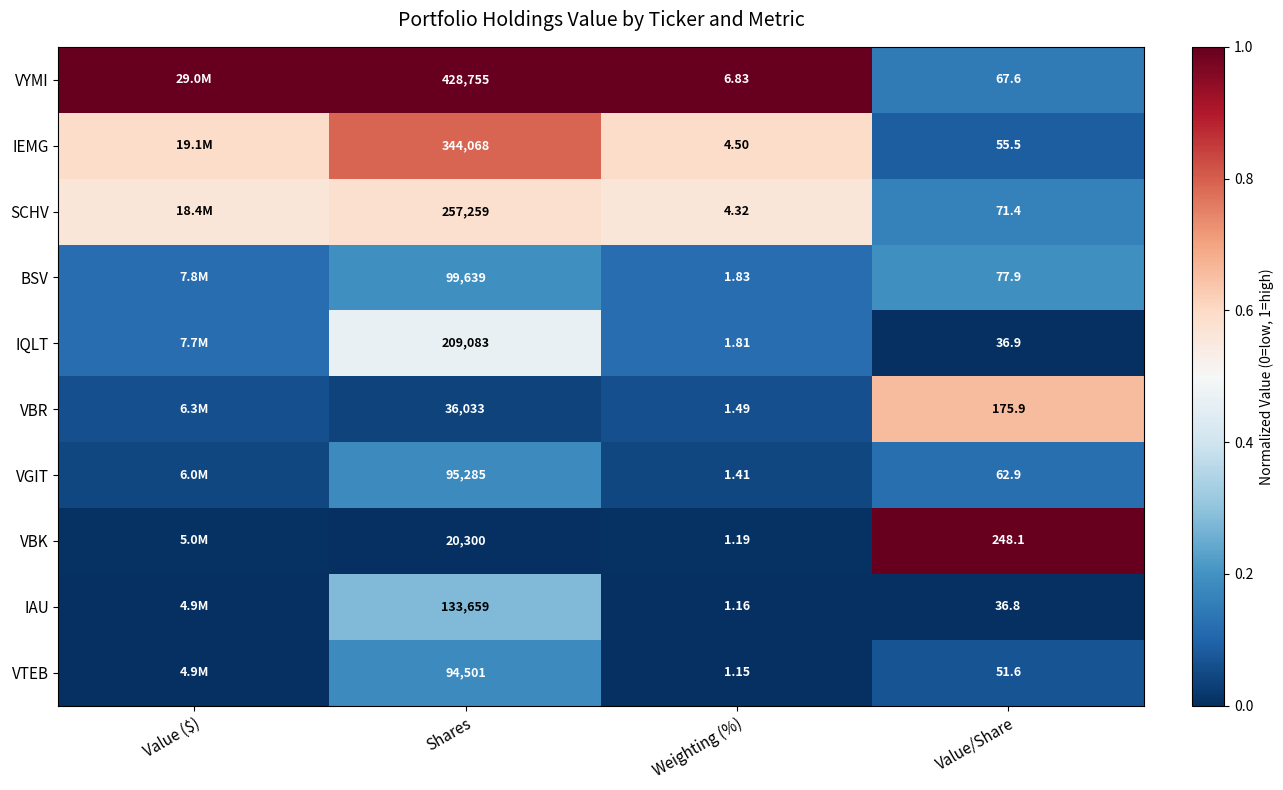

Rank the series at Weighting (%) from highest to lowest value.

VYMI, IEMG, SCHV, BSV, IQLT, VBR, VGIT, VBK, IAU, VTEB